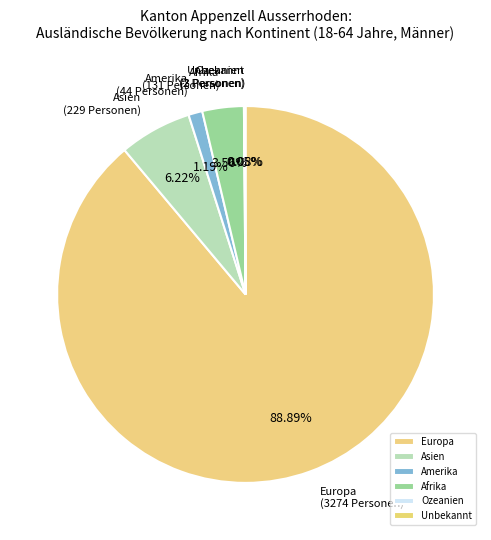

Approximately how many times larger is the value at Afrika compared to Asien?

0.6